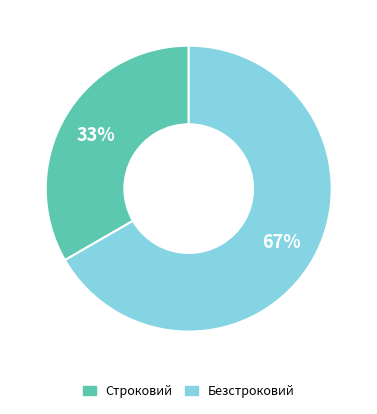

To the nearest percent, what portion does Строковий represent?

33%